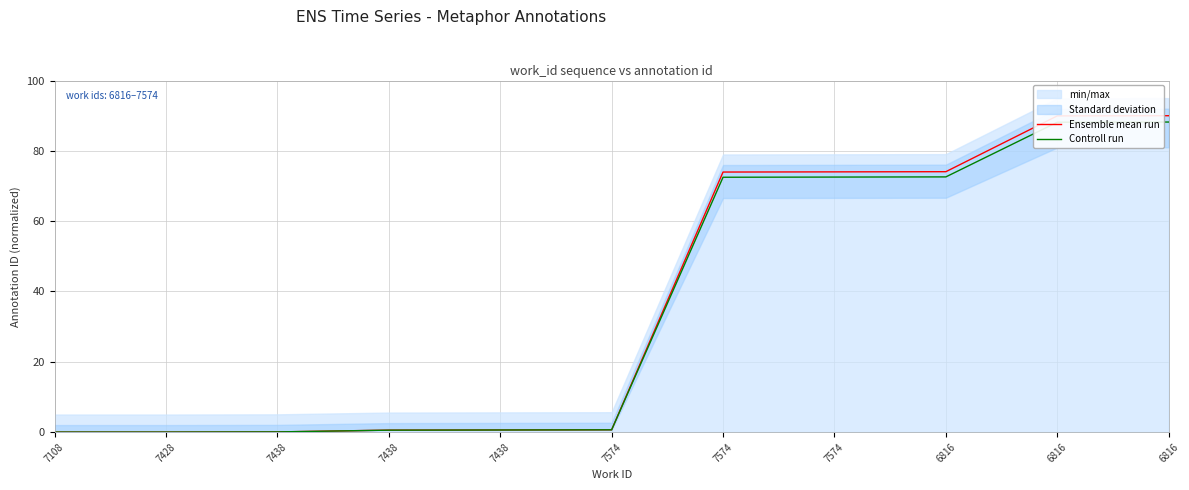

Count the number of categories in the chart.

11